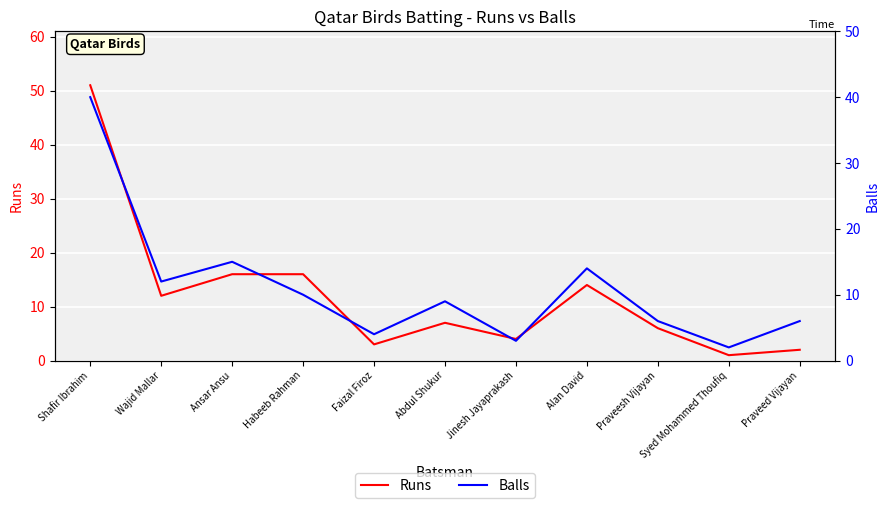

What is the difference between the maximum and minimum values in the Runs series?

50